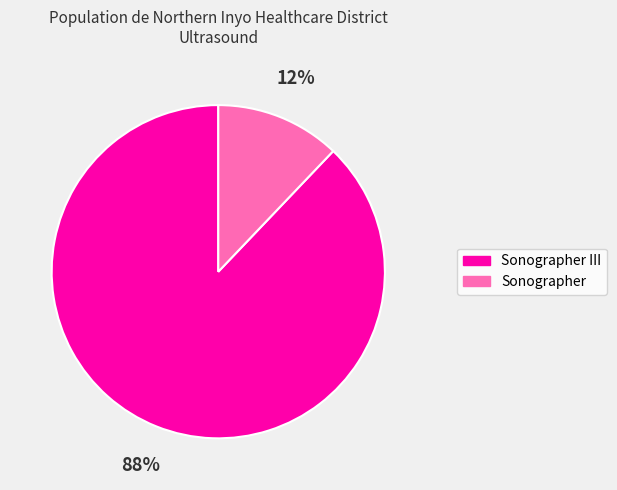

True or false: Sonographer accounts for 12% of the total.

True